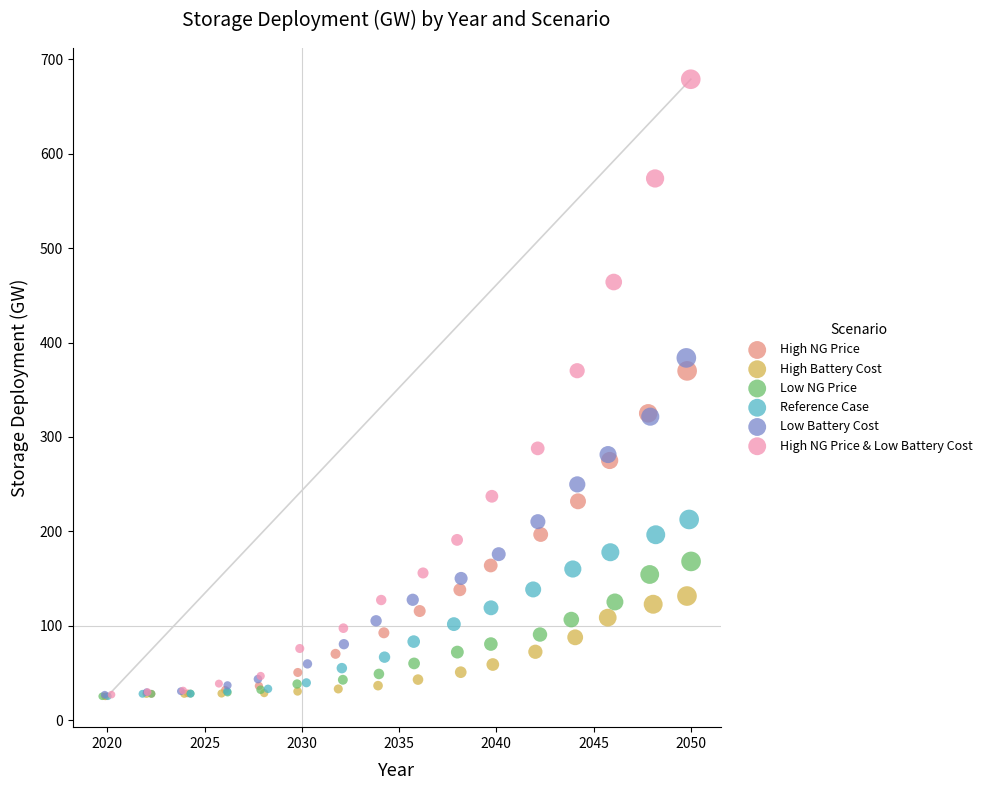

Which series reaches the maximum Y coordinate?

High NG Price & Low Battery Cost